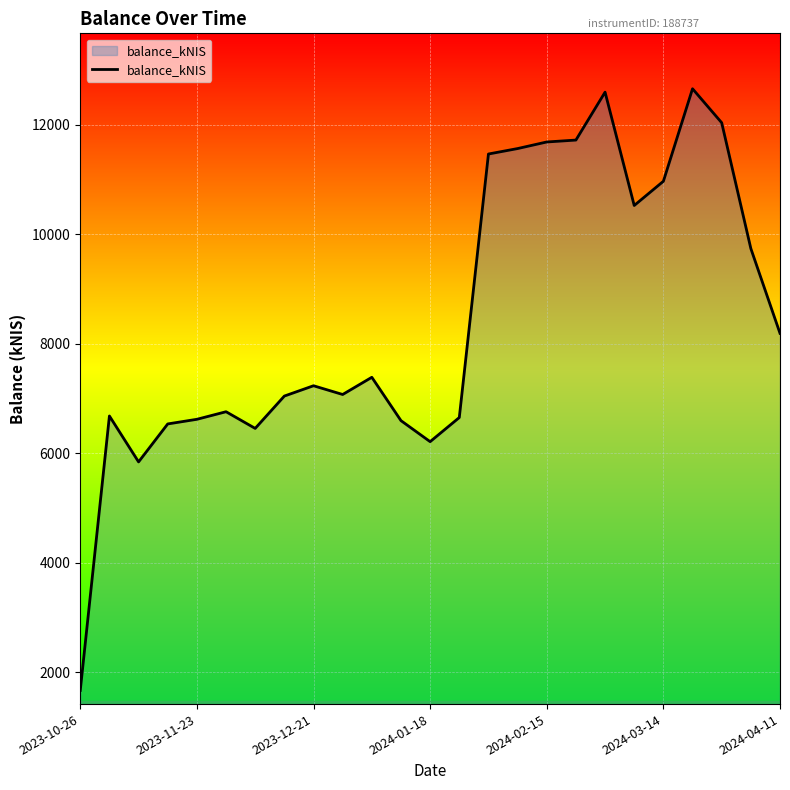

What is the smallest value displayed?

1666.0